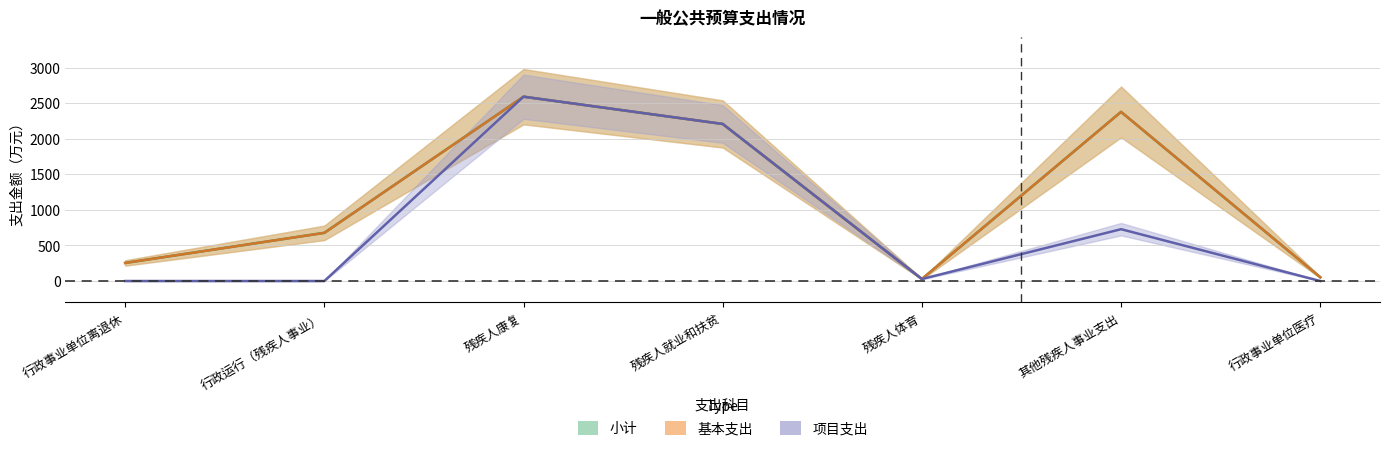

Is the value of 基本支出 at 行政事业单位离退休 greater than the value of 项目支出 at 行政事业单位离退休?

Yes